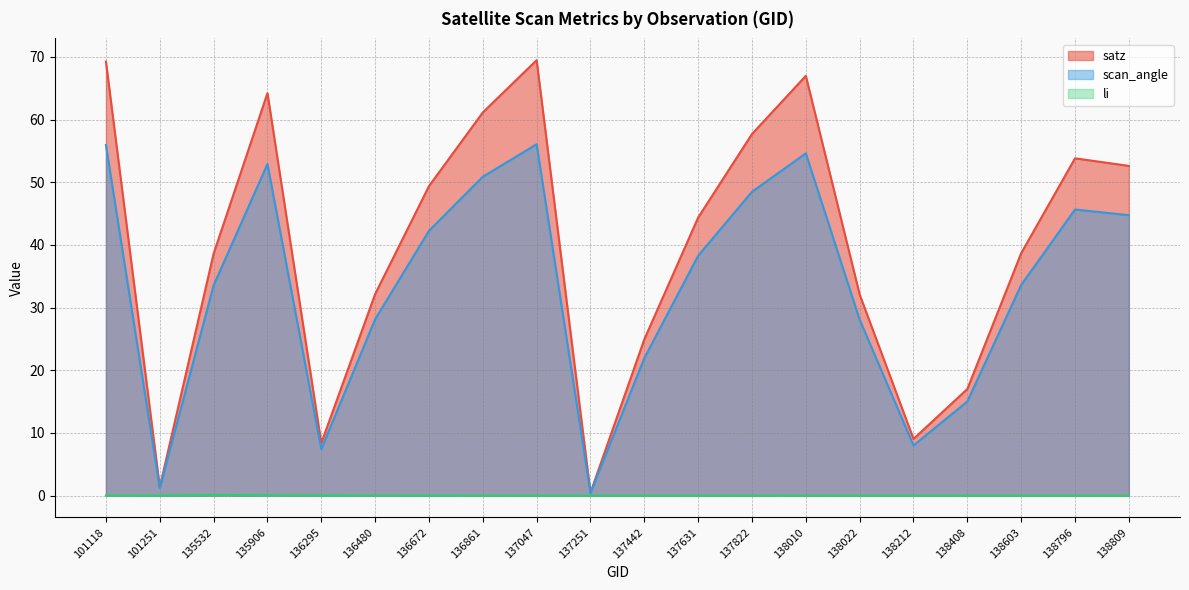

Rank the categories by scan_angle value from lowest to highest.

137251, 101251, 136295, 138212, 138408, 137442, 138022, 136480, 135532, 138603, 137631, 136672, 138809, 138796, 137822, 136861, 135906, 138010, 101118, 137047